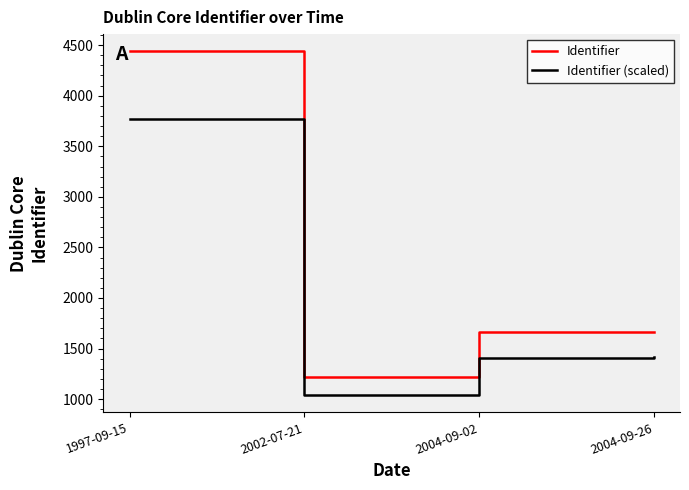

Which category has the highest value across all series?

1997-09-15